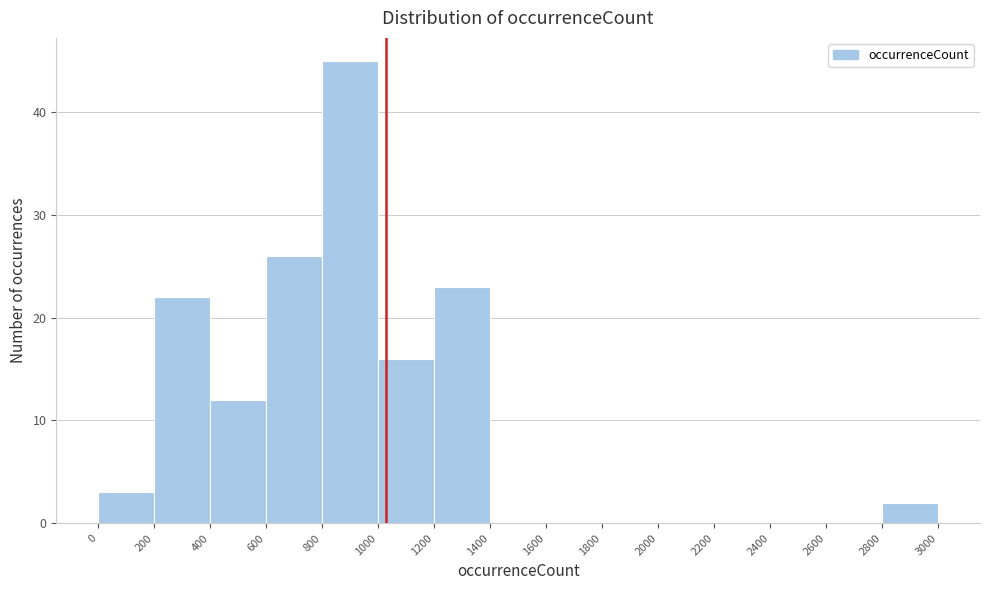

Reading left to right, transcribe this chart: for each bar, give the range it covers on the x-axis and its height. The values are not printed on the chart, so give them approximately, as read against the axis.

0 to 200: 3
200 to 400: 22
400 to 600: 12
600 to 800: 26
800 to 1000: 45
1000 to 1200: 16
1200 to 1400: 23
1400 to 1600: 0
1600 to 1800: 0
1800 to 2000: 0
2000 to 2200: 0
2200 to 2400: 0
2400 to 2600: 0
2600 to 2800: 0
2800 to 3000: 2